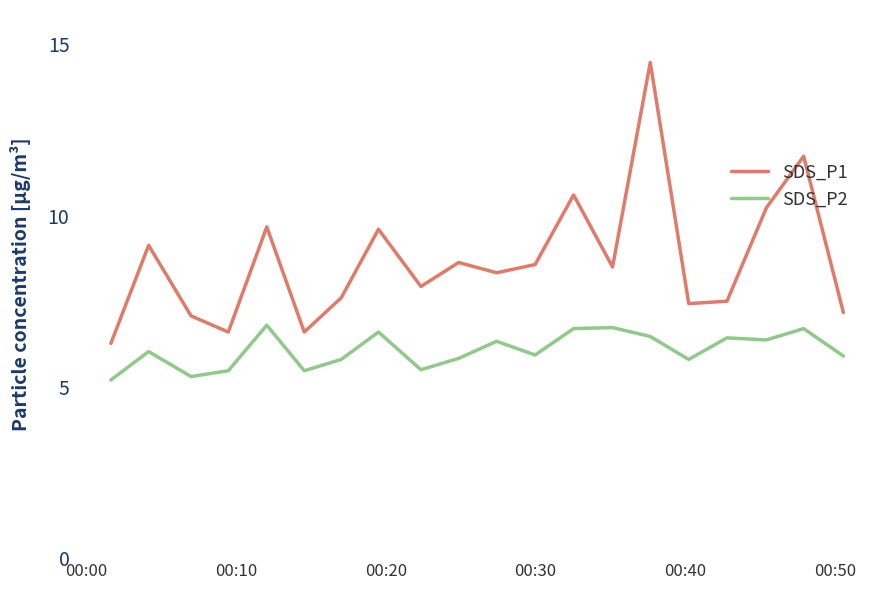

True or false: SDS_P1 has more than 2 interior local peaks.

True